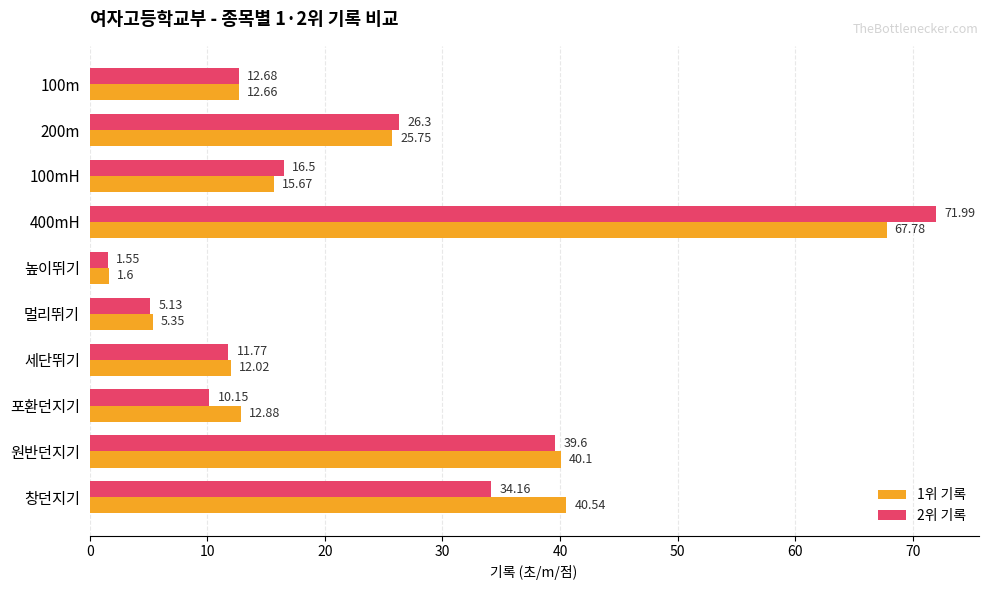

Between 100mH and 창던지기, which series saw the biggest shift?

1위 기록